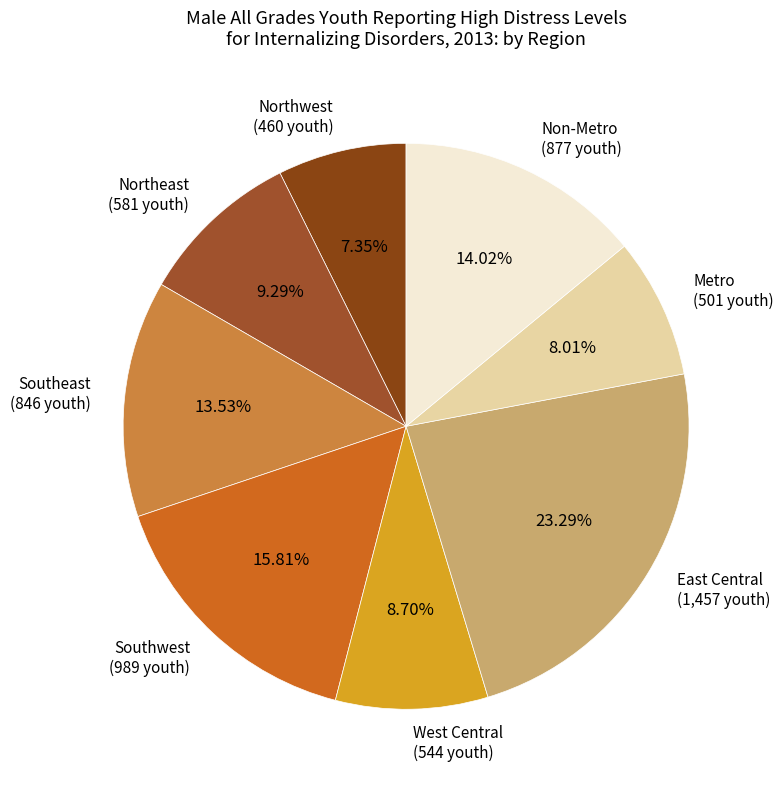

Combined, do Southeast and West Central account for over 50%?

No